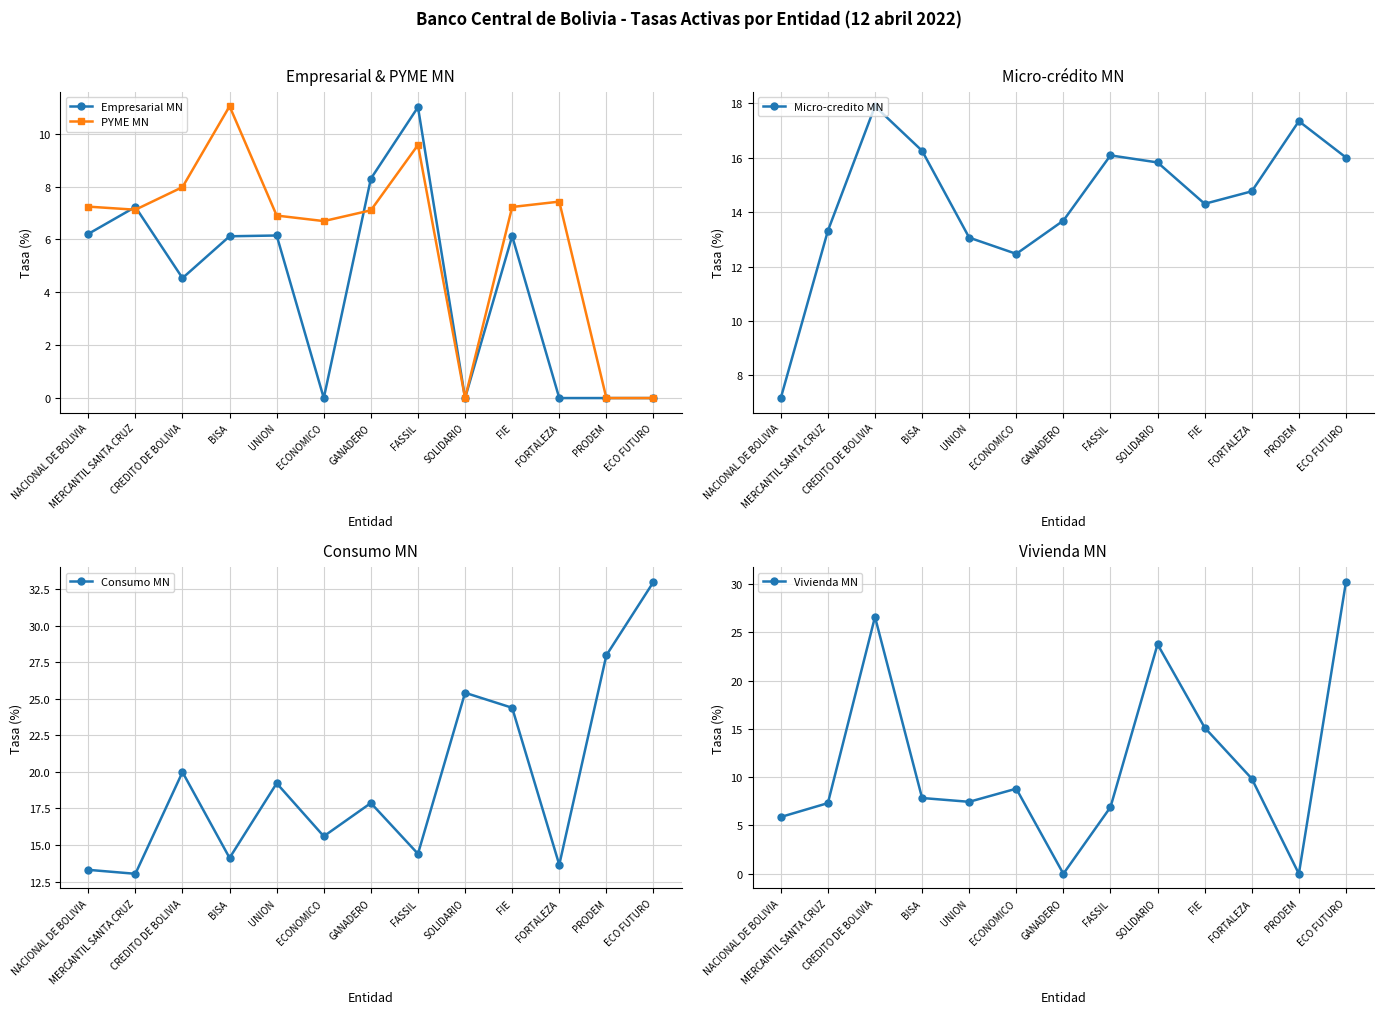

Which series has the largest total across all categories?

Consumo MN